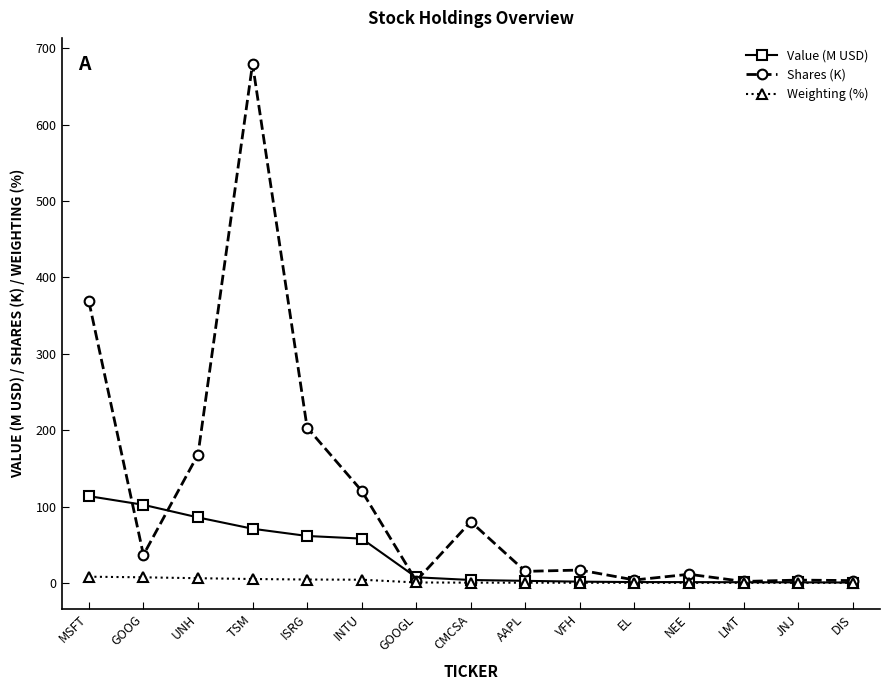

Is it true that Shares (K) equals 10.2 at GOOG?

False